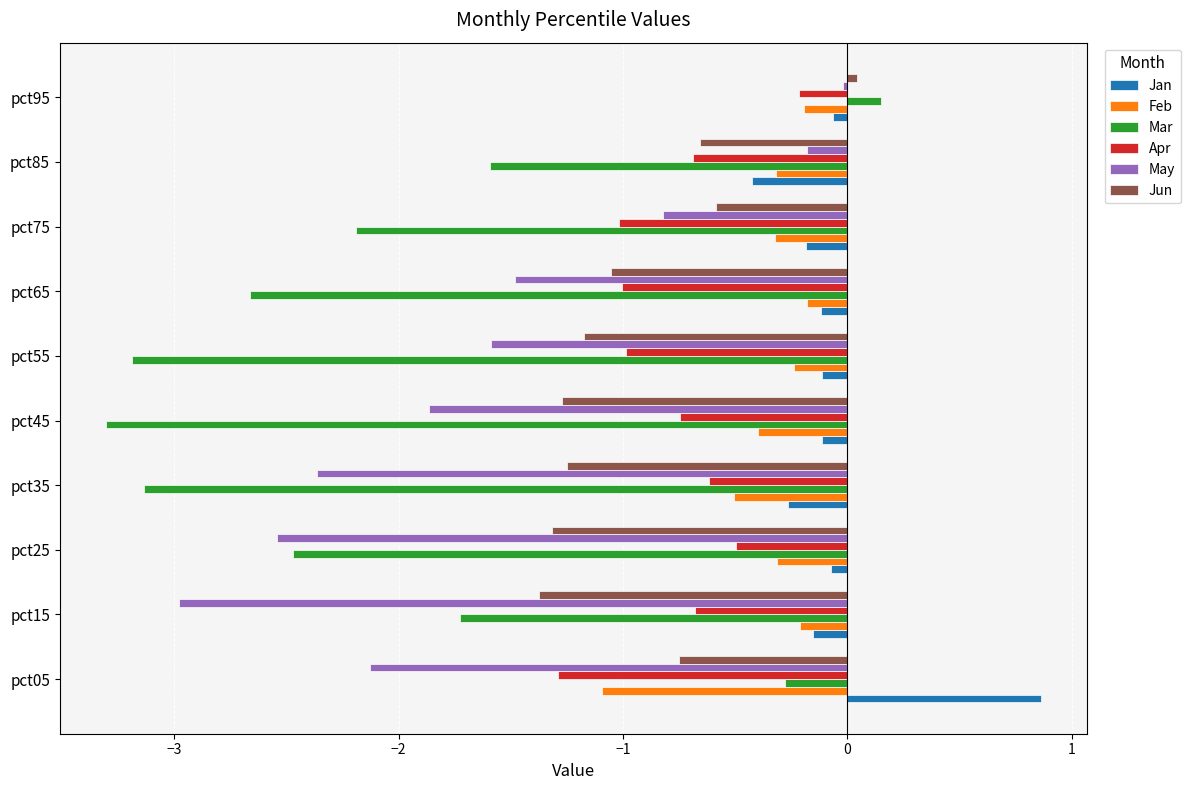

What is the sum of all Apr values?

-7.7